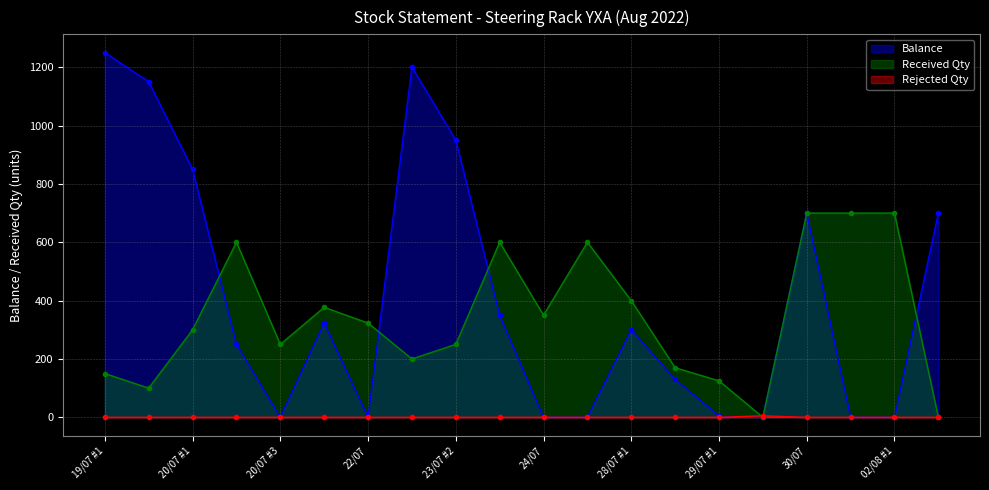

Reading left to right, transcribe all the data shown in this chart.

Balance: 19/07 #1=1250	19/07 #2=1150	20/07 #1=850	20/07 #2=250	20/07 #3=0	20/07 #4=323	22/07=0	23/07 #1=1200	23/07 #2=950	23/07 #3=350	24/07=0	27/07=0	28/07 #1=300	28/07 #2=130	29/07 #1=5	29/07 #2=0	30/07=700	01/08=0	02/08 #1=0	02/08 #2=700
Received Qty: 19/07 #1=150	19/07 #2=100	20/07 #1=300	20/07 #2=600	20/07 #3=250	20/07 #4=377	22/07=323	23/07 #1=200	23/07 #2=250	23/07 #3=600	24/07=350	27/07=600	28/07 #1=400	28/07 #2=170	29/07 #1=125	29/07 #2=0	30/07=700	01/08=700	02/08 #1=700	02/08 #2=0
Rejected Qty: 19/07 #1=0	19/07 #2=0	20/07 #1=0	20/07 #2=0	20/07 #3=0	20/07 #4=0	22/07=0	23/07 #1=0	23/07 #2=0	23/07 #3=0	24/07=0	27/07=0	28/07 #1=0	28/07 #2=0	29/07 #1=0	29/07 #2=5	30/07=0	01/08=0	02/08 #1=0	02/08 #2=0